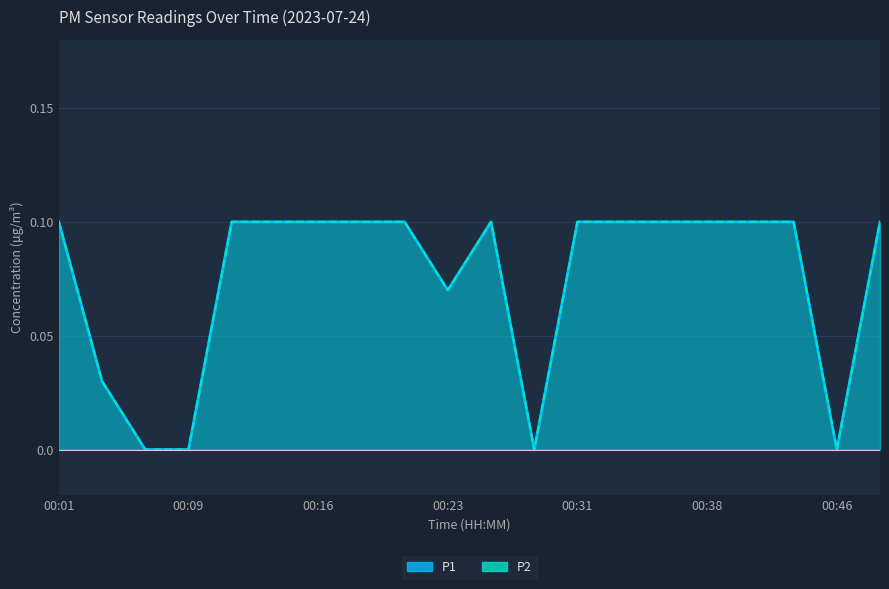

What is the value of the P1 point at the 17th from the left?

0.1